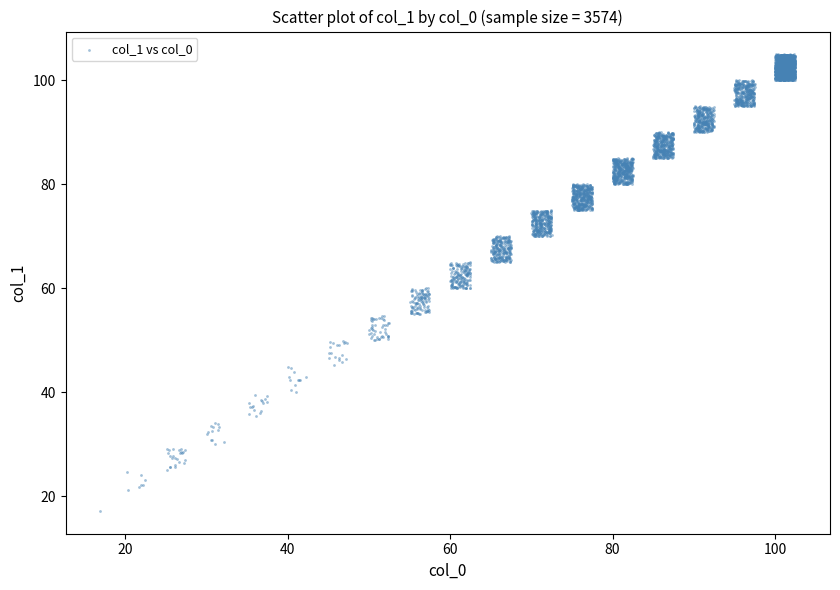

What is the range of X values (max minus min)?

85.6